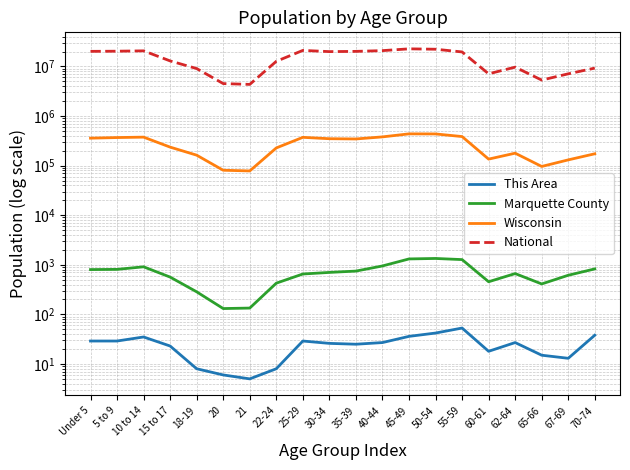

Where is the first local maximum for Wisconsin?

10 to 14